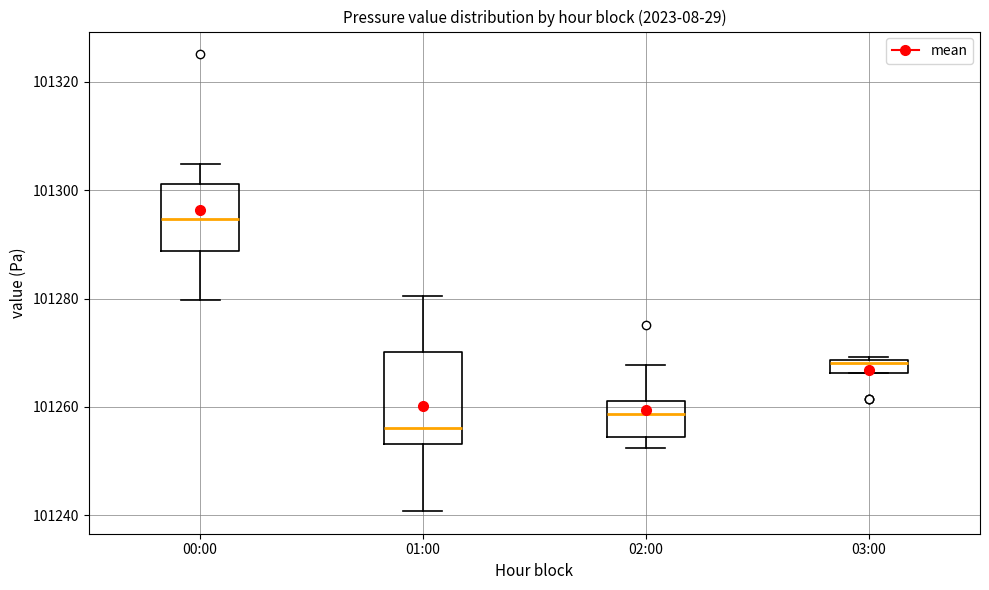

Which box's median line is the lowest?

01:00